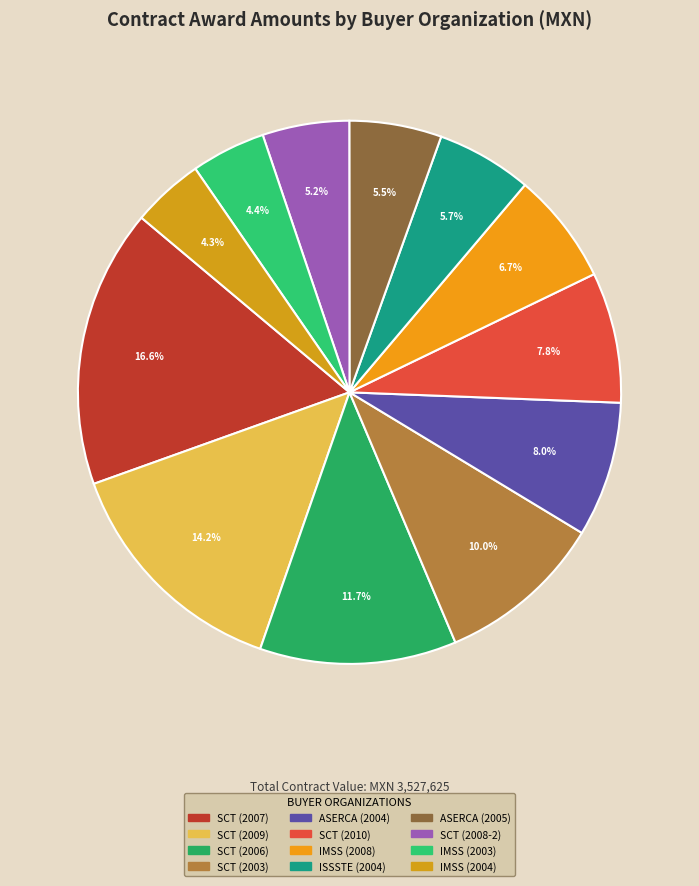

Does any single category account for the majority?

No